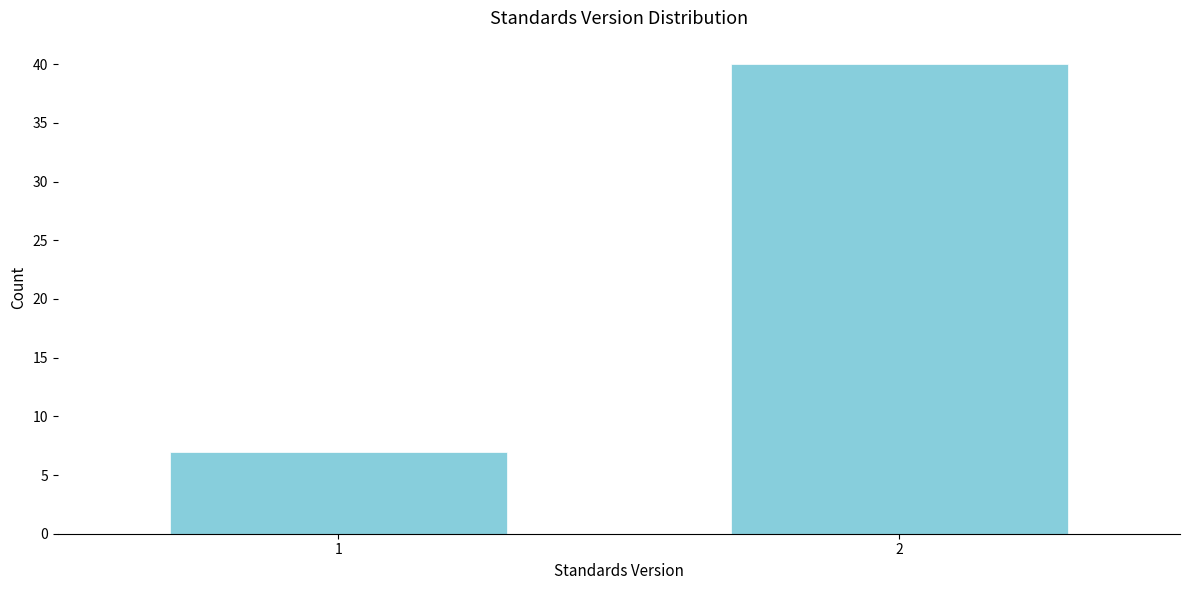

Reading left to right, transcribe all the data shown in this chart.

7	40